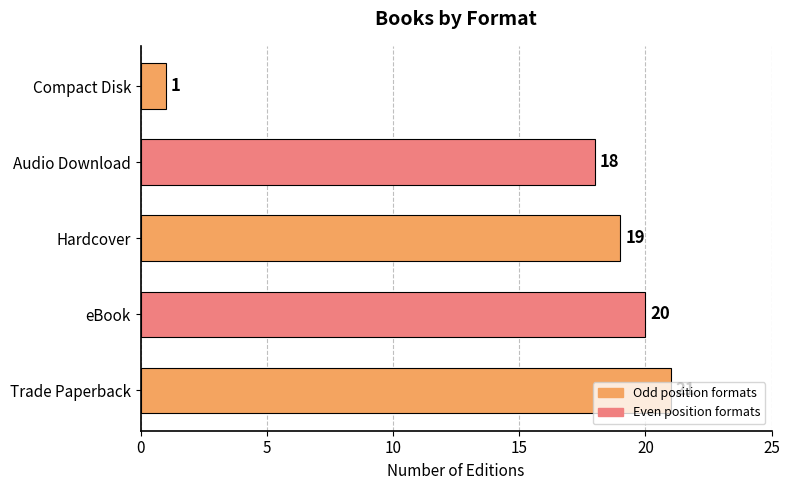

True or false: the data shows 21 at Trade Paperback.

True